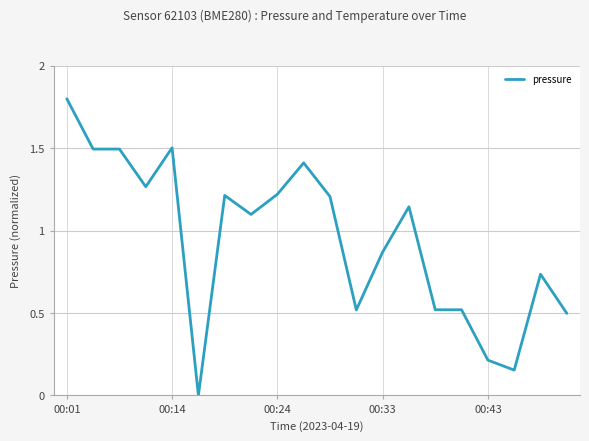

What is the difference between the maximum and minimum values?

1.8